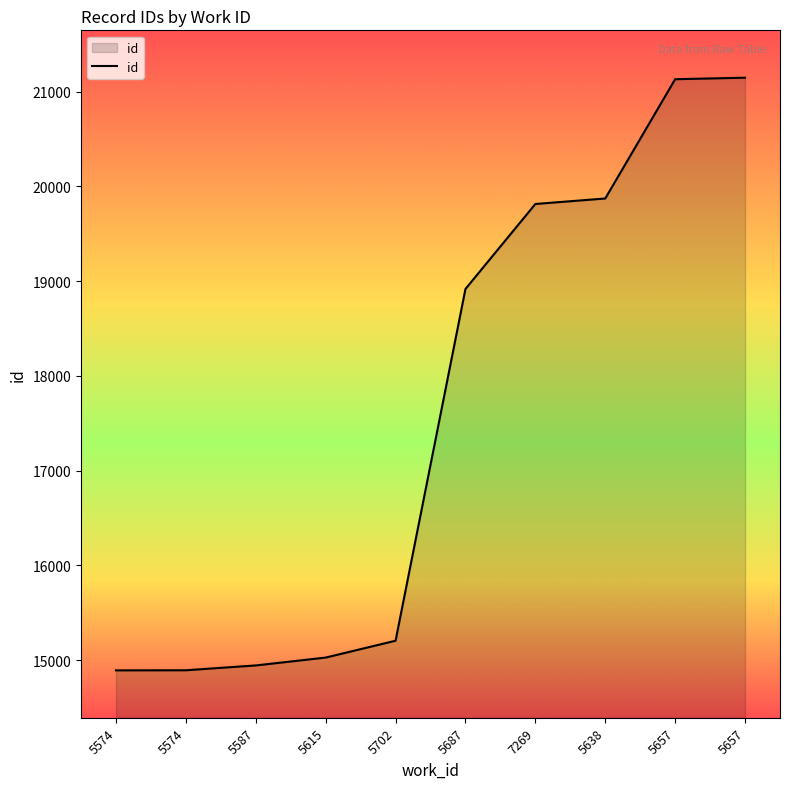

What is the change in value from 5687 to 5638?

+955